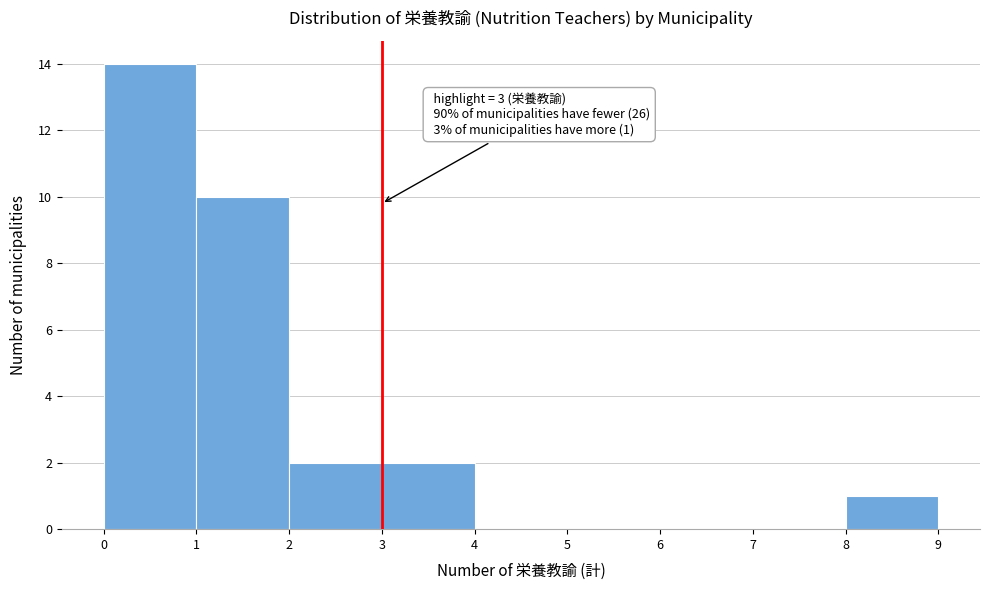

Which range on the x-axis has the tallest bar?

0 to 1